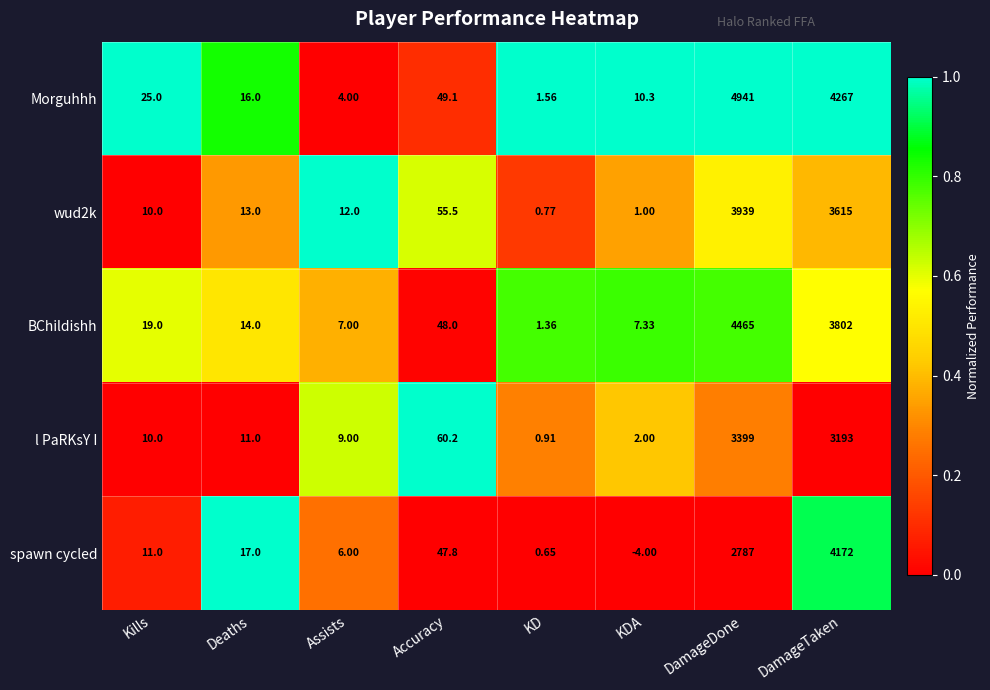

Between Kills and KD, which series saw the biggest shift?

Morguhhh